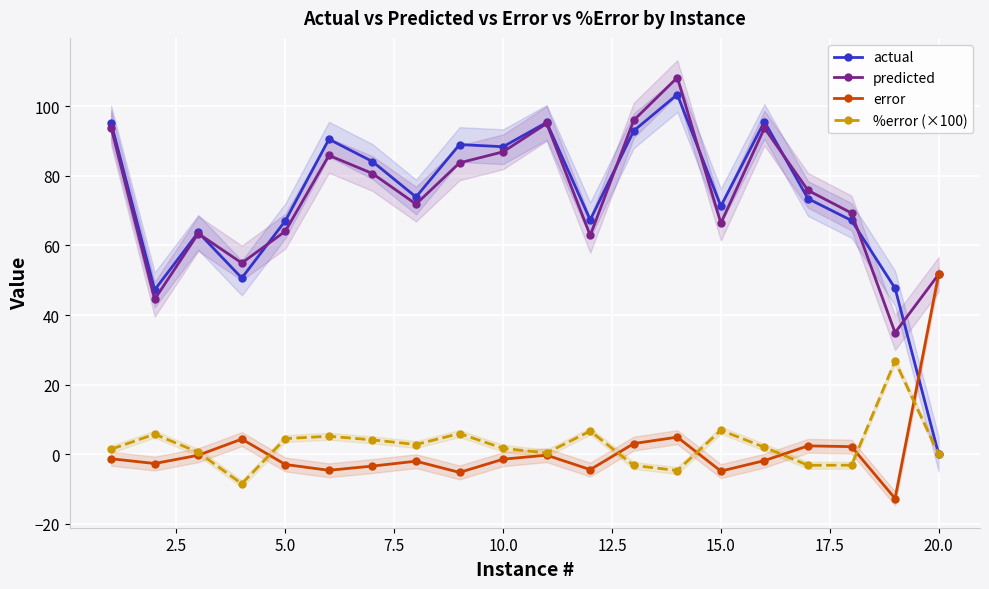

At how many categories does at least one series exceed 66?

15